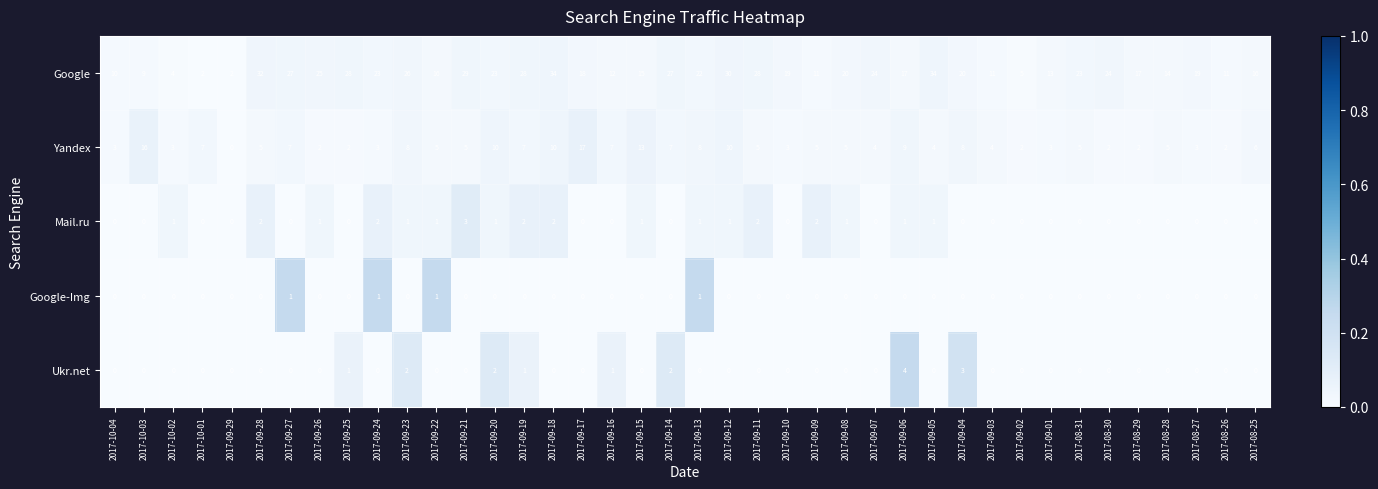

Which series has the largest total across all categories?

Google